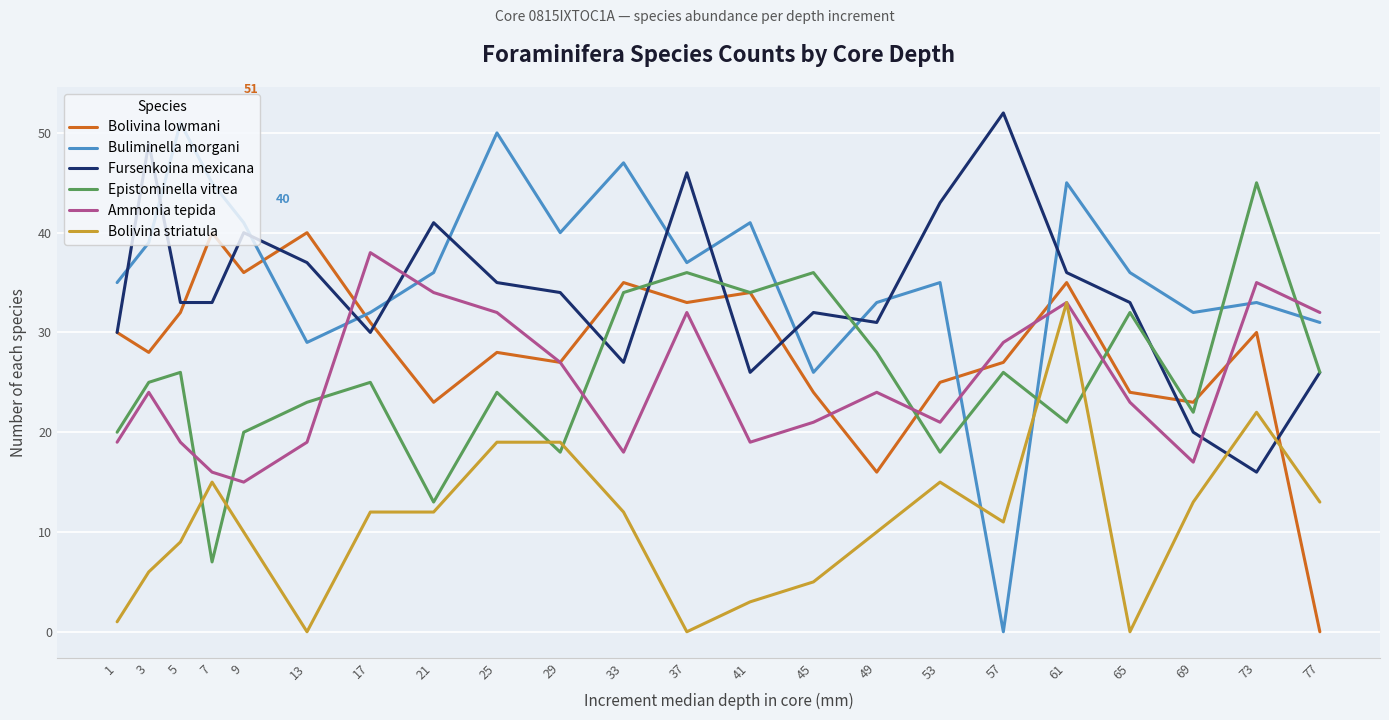

The value of Buliminella morgani at 61 is 45. True or false?

True